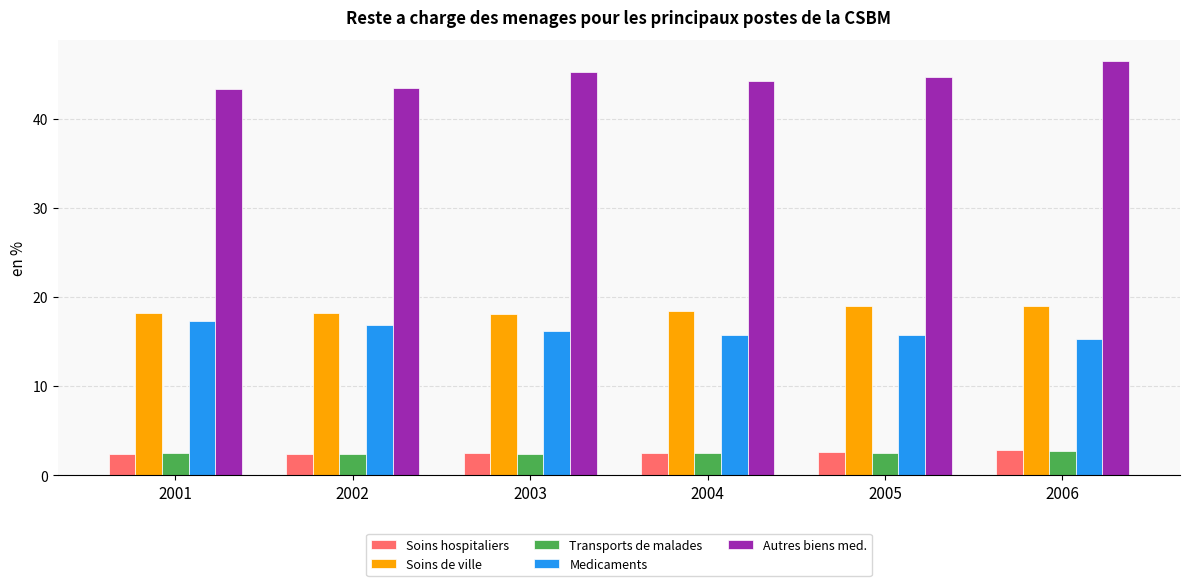

What value does the Medicaments series have at 2001?

17.3